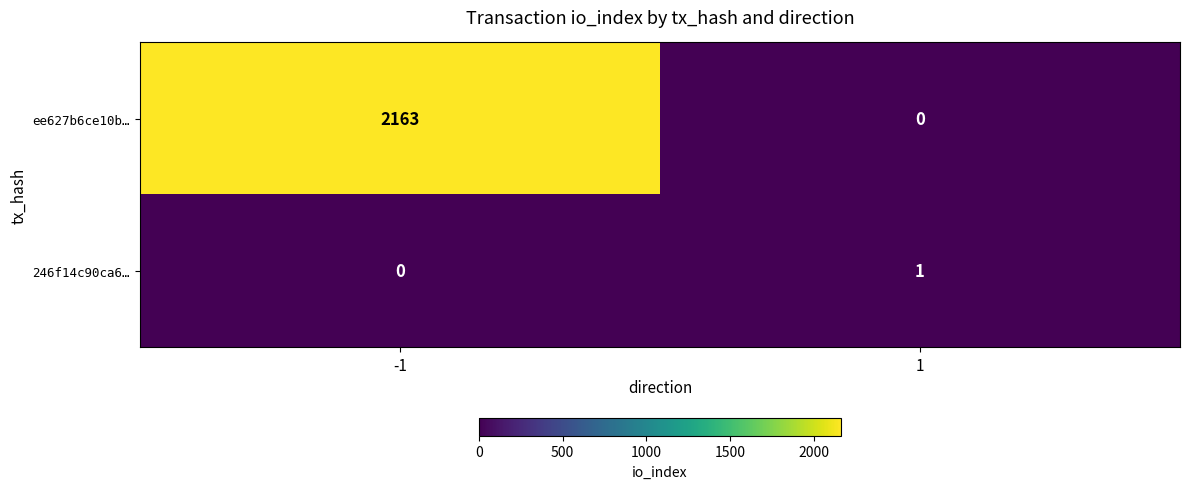

Is it true that ee627b6ce10b… equals 2163 at -1?

True